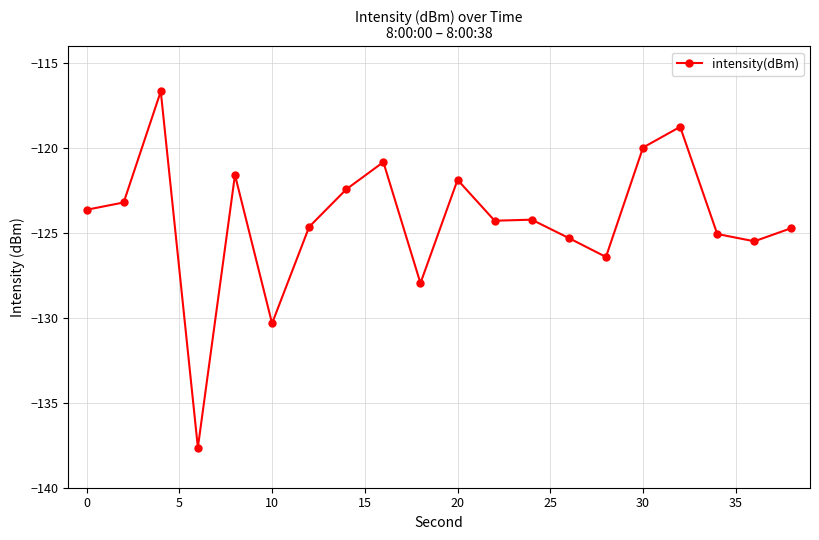

Does the chart display data point markers on the line(s)?

Yes